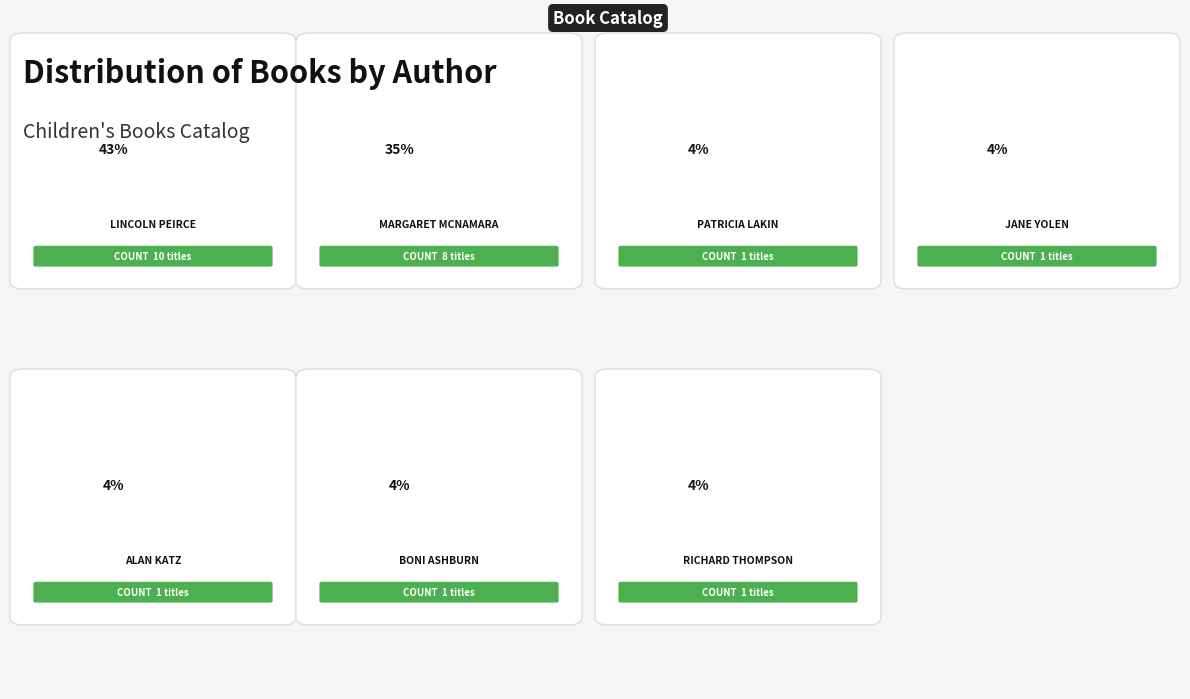

Count the number of slices in the pie.

7